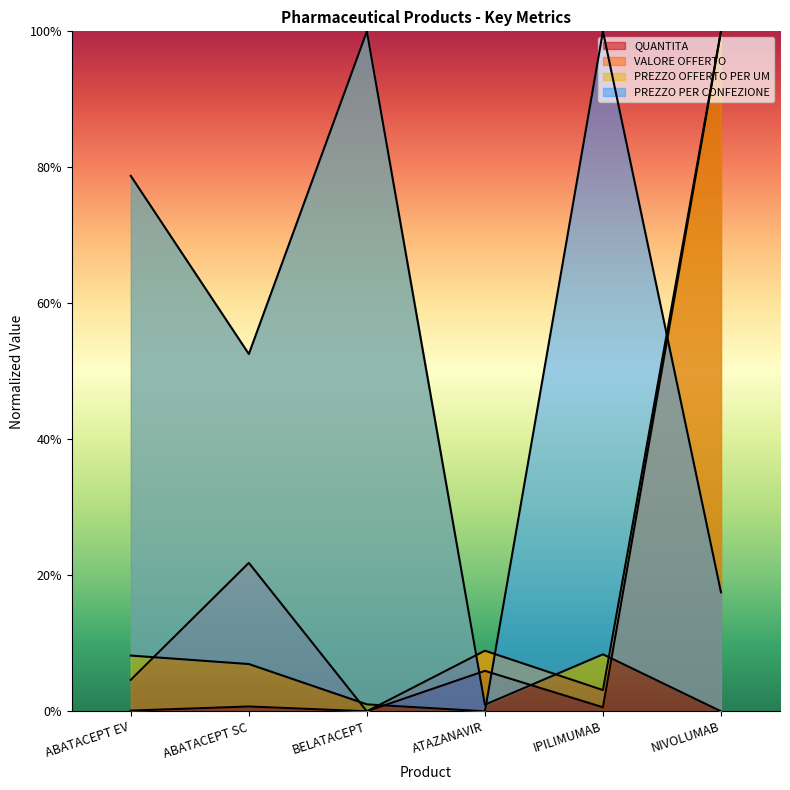

The QUANTITA series shows 0.0 at BELATACEPT. True or false?

True